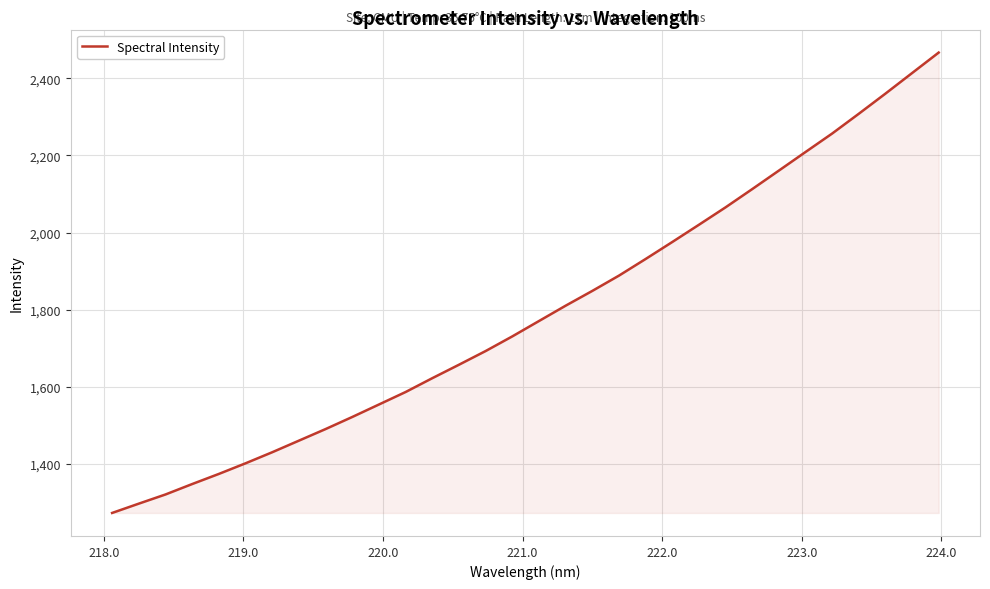

What is the smallest value displayed?

1272.2